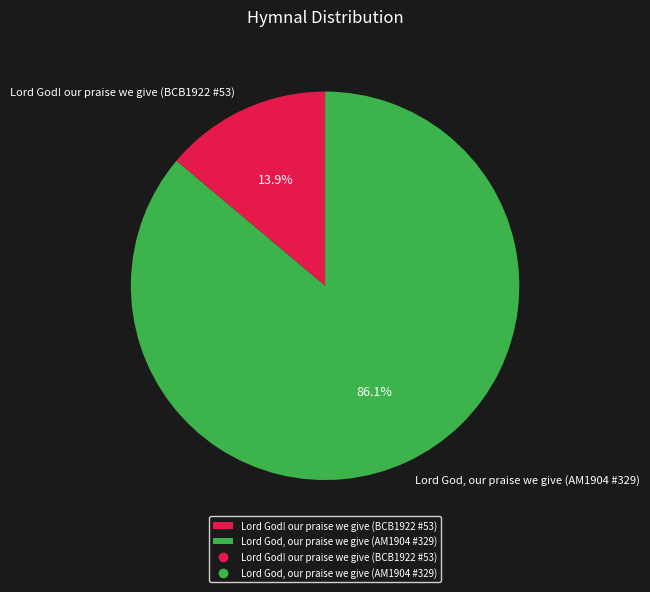

To the nearest percent, what is the average slice percentage?

50%